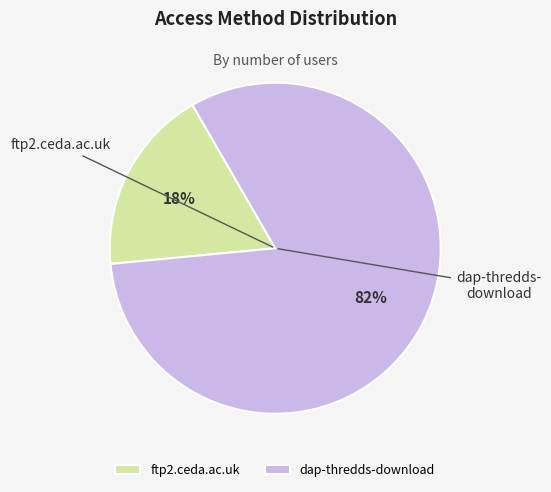

What is the majority slice?

dap-thredds-download